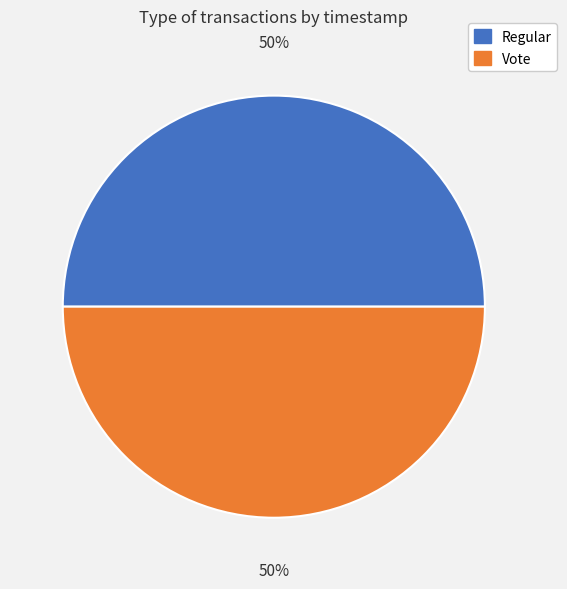

To the nearest percent, what is the average slice percentage?

50%